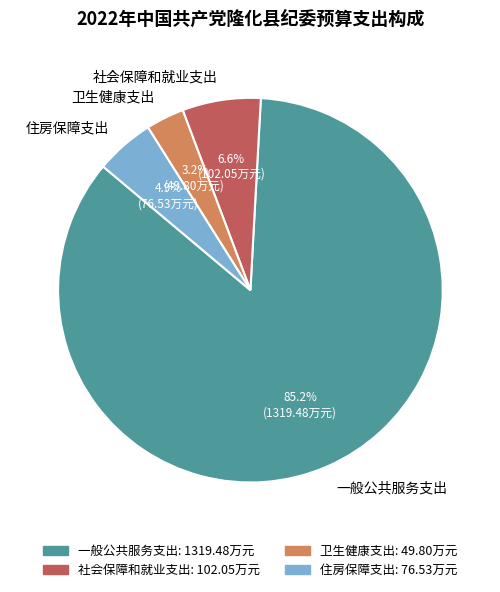

Rank the categories by value from highest to lowest.

一般公共服务支出, 社会保障和就业支出, 住房保障支出, 卫生健康支出